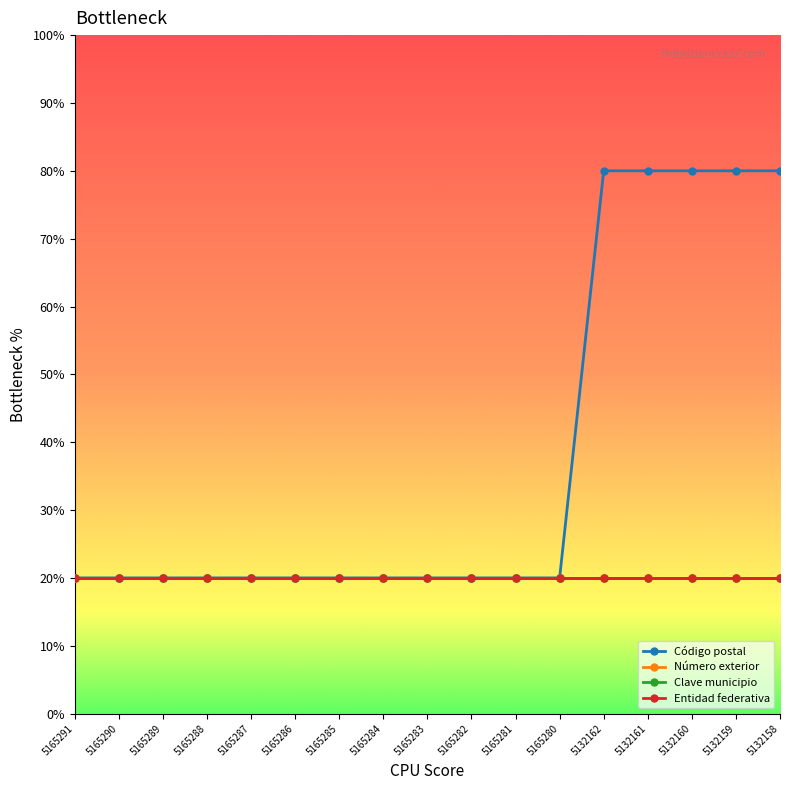

What is the lowest value of the Entidad federativa series?

20.0